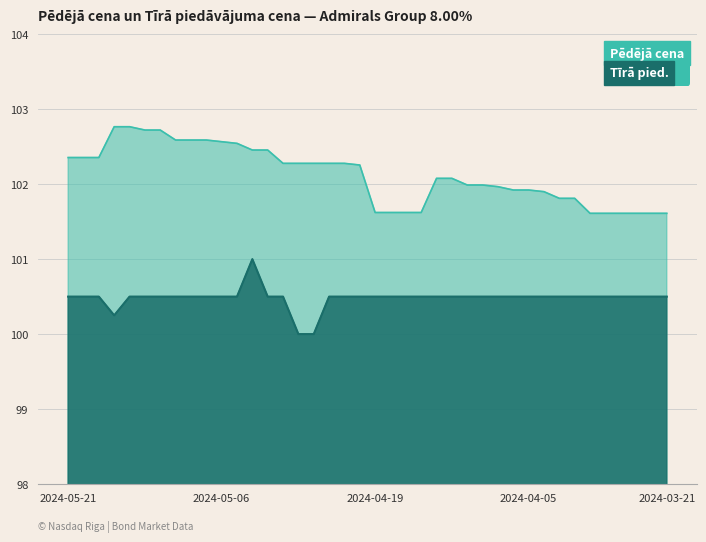

What is the difference between the highest and lowest values at 2024-04-10?

1.5